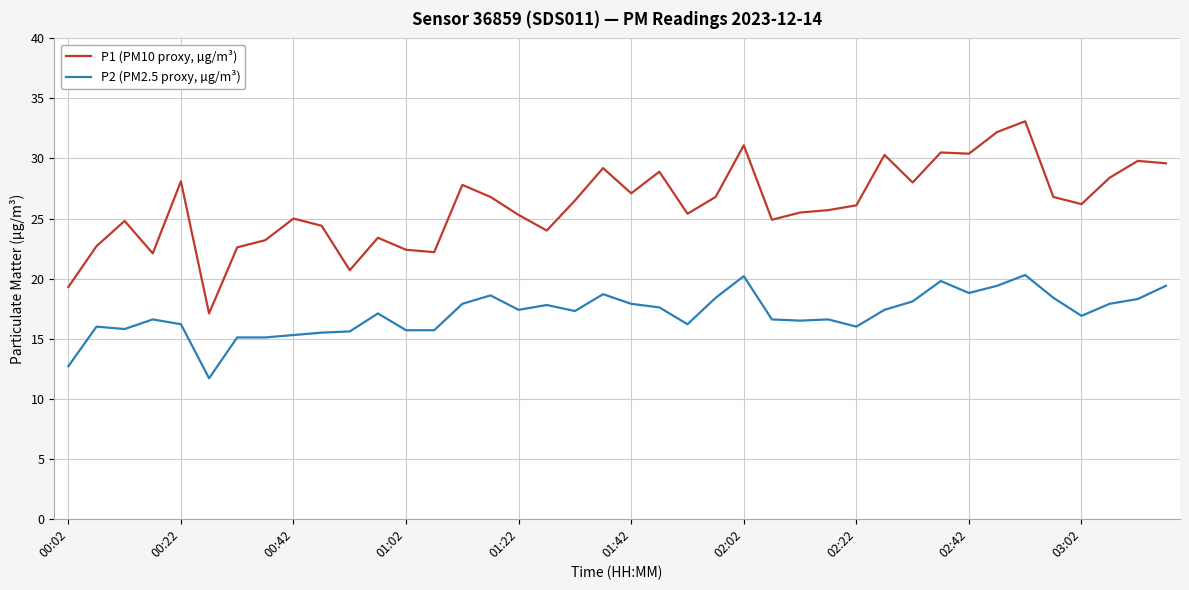

Rank the series by their average value, from highest to lowest.

P1 (PM10 proxy, µg/m³), P2 (PM2.5 proxy, µg/m³)